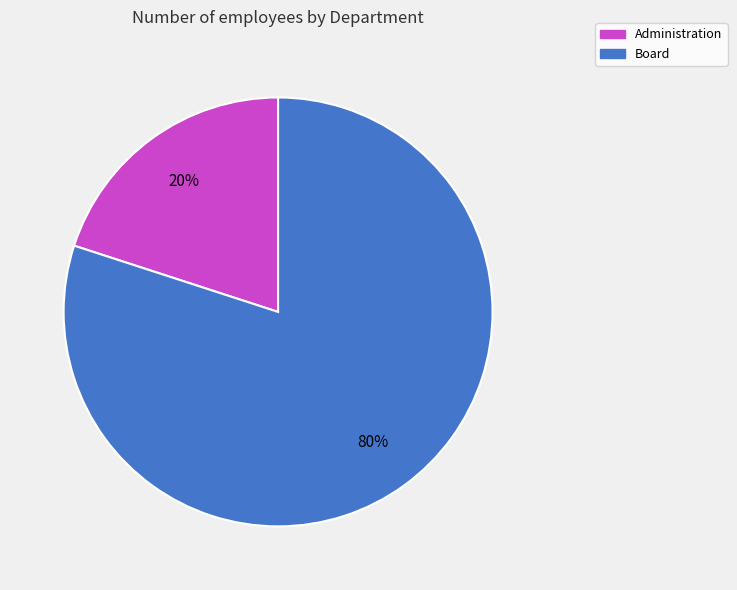

True or false: Administration accounts for 20% of the total.

True